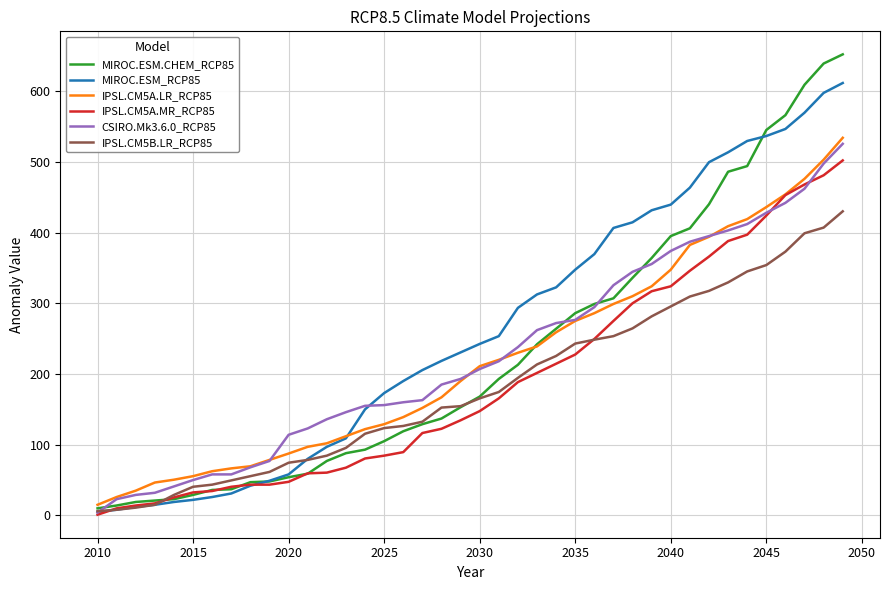

What are all the series names shown in the legend?

MIROC.ESM.CHEM_RCP85, MIROC.ESM_RCP85, IPSL.CM5A.LR_RCP85, IPSL.CM5A.MR_RCP85, CSIRO.Mk3.6.0_RCP85, IPSL.CM5B.LR_RCP85